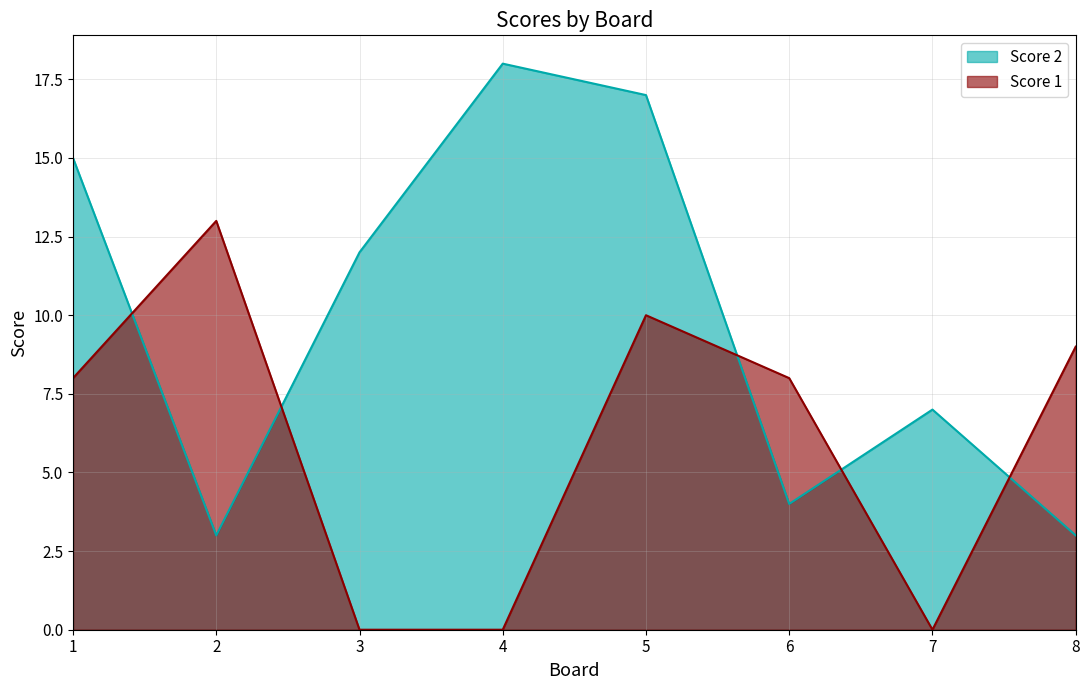

What is the difference between the maximum and second lowest values in the Score 1 series?

13